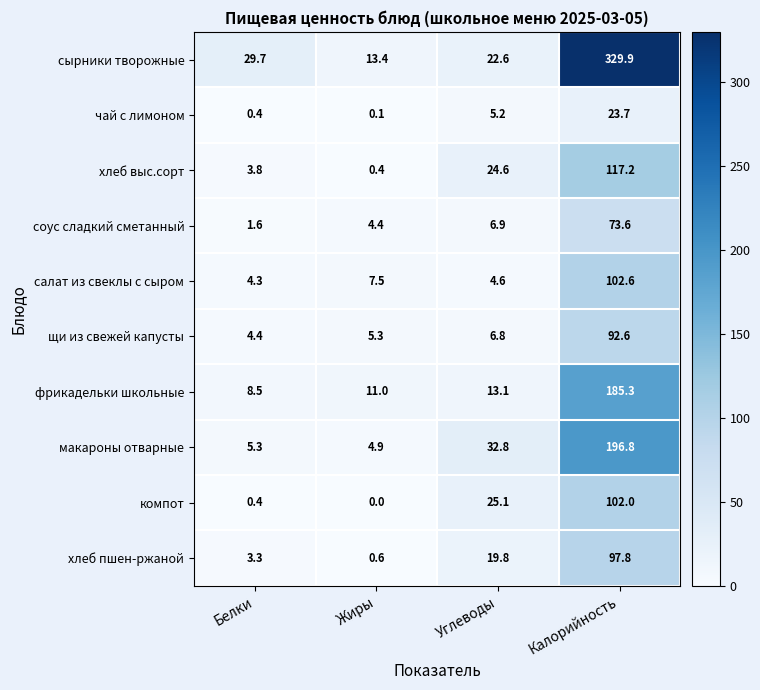

What is the difference between the maximum and minimum values in the макароны отварные series?

191.9